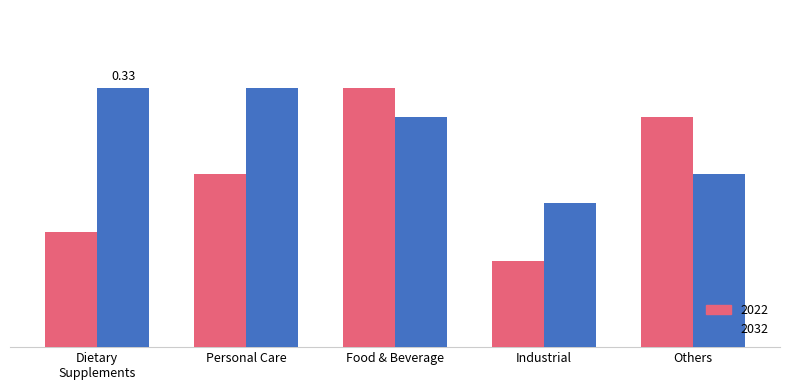

List the series in order of their overall mean, highest first.

2032, 2022